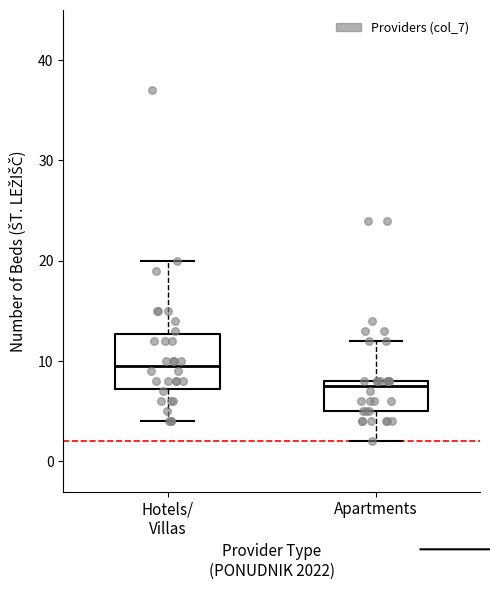

Reading left to right, read every box against the y-axis: the position of its median line, the range the box covers, and the ends of its whiskers. The values are not printed on the chart, so give them approximately, as read against the axis.

Hotels/ Villas: median 10, box 7 to 13, whiskers 4 to 20
Apartments: median 8 (just below the box's upper edge), box 5 to 8, whiskers 2 to 12